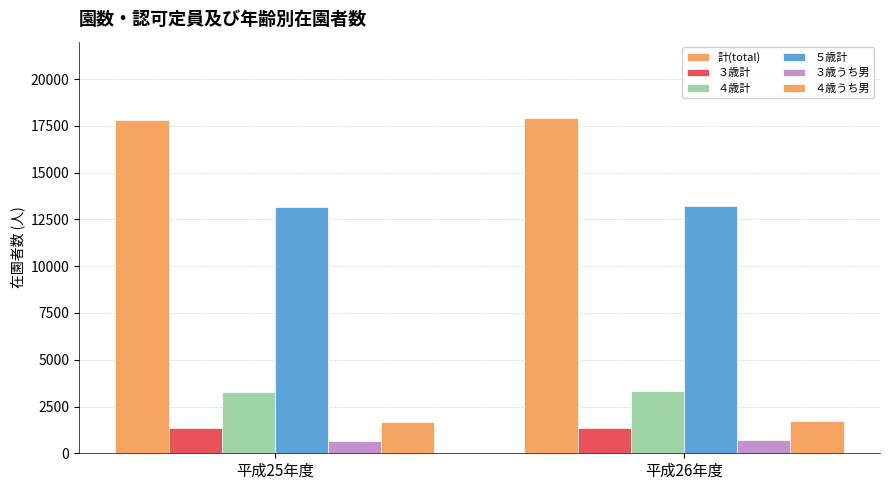

What is the approximate value of ３歳うち男 at 平成26年度, to the nearest 10?

690